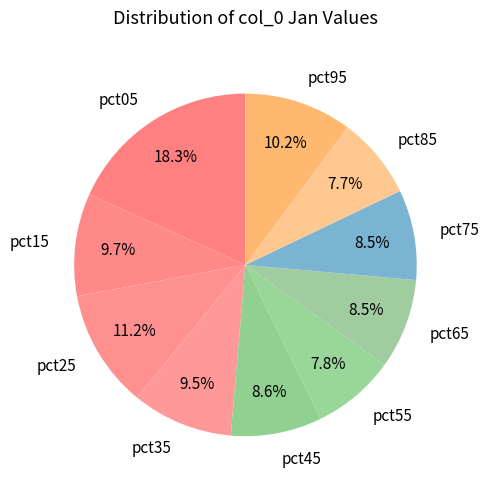

How many slices are in this pie chart?

10